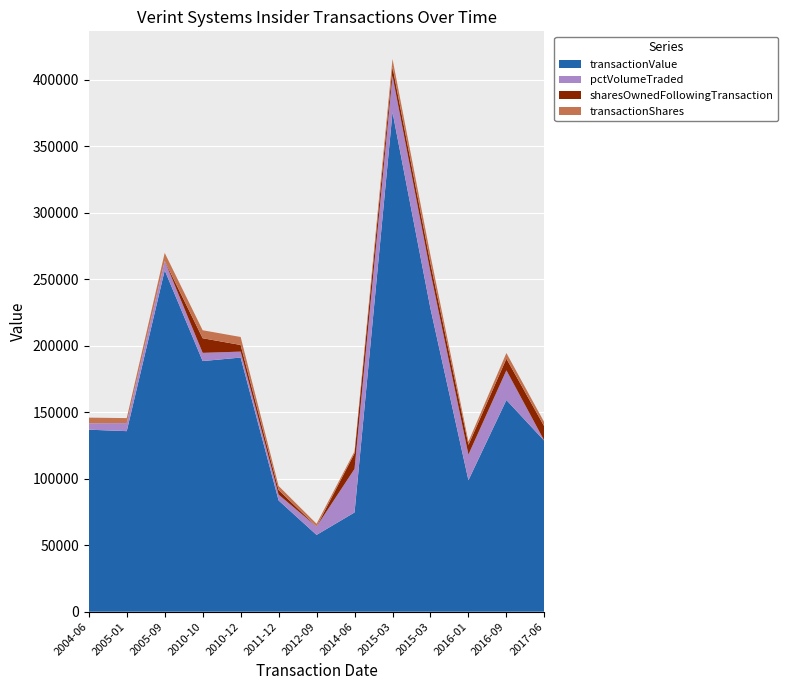

Reading left to right, what are all the values shown in this chart?

transactionValue: 2004-06-07=136850	2005-01-04=135754	2005-09-12=256706	2010-10-13=188460	2010-12-16=191100	2011-12-12=83640	2012-09-25=57727	2014-06-19=74601	2015-03-30=375660	2015-03-30=227940	2016-01-05=98861	2016-09-12=159155	2017-06-14=128464
transactionShares: 2004-06-07=4250	2005-01-04=3750	2005-09-12=6000	2010-10-13=6000	2010-12-16=6000	2011-12-12=3000	2012-09-25=2103	2014-06-19=1495	2015-03-30=6000	2015-03-30=6000	2016-01-05=2432	2016-09-12=4243	2017-06-14=3103
sharesOwnedFollowingTransaction: 2004-06-07=0	2005-01-04=0	2005-09-12=0	2010-10-13=11000	2010-12-16=5000	2011-12-12=3505	2012-09-25=0	2014-06-19=11704	2015-03-30=6675	2015-03-30=6675	2016-01-05=7346	2016-09-12=8778	2017-06-14=10751
pctVolumeTraded: 2004-06-07=4813	2005-01-04=6052	2005-09-12=7083	2010-10-13=6162	2010-12-16=4464	2011-12-12=4361	2012-09-25=6263	2014-06-19=32767	2015-03-30=27305	2015-03-30=27305	2016-01-05=19259	2016-09-12=22325	2017-06-14=0